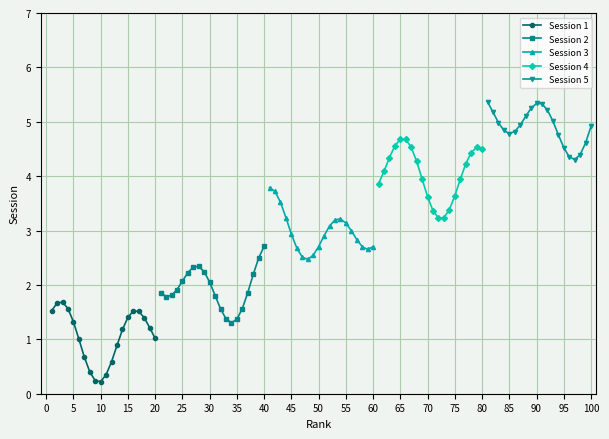

Where do Session 4 and Session 5 first cross each other?

80 and 85